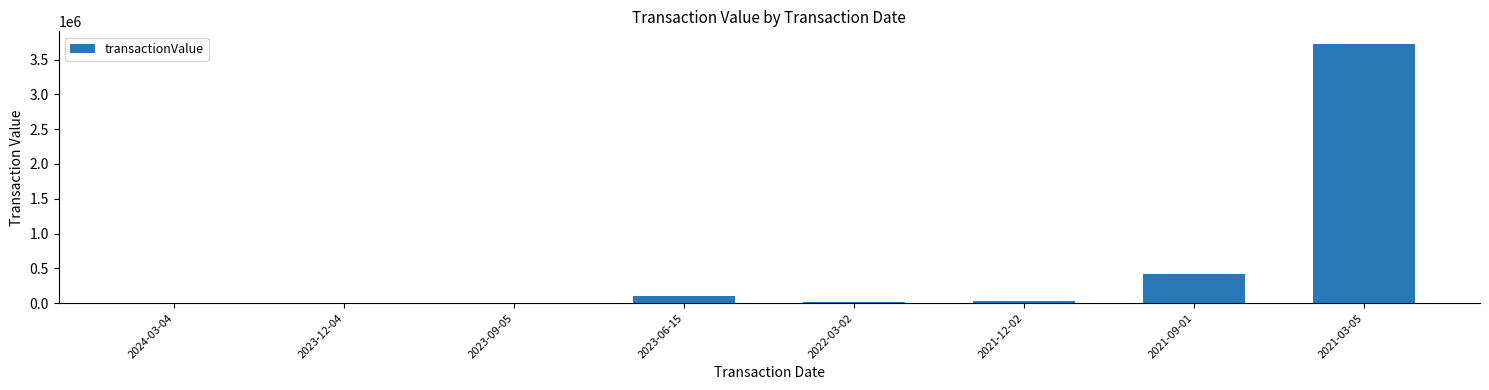

What is the sum of all values?

4289286